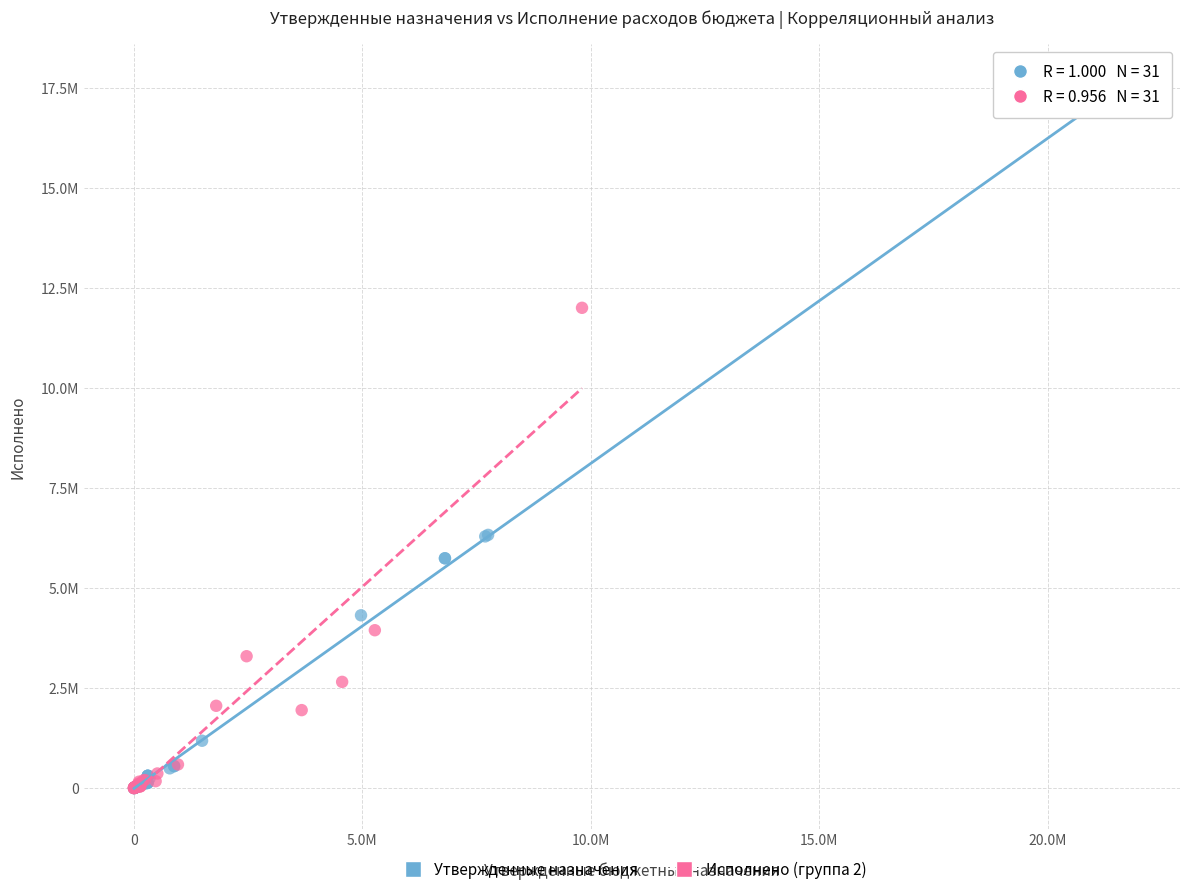

What are all the series names shown in the legend?

Утвержденные назначения, Исполнено (группа 2)